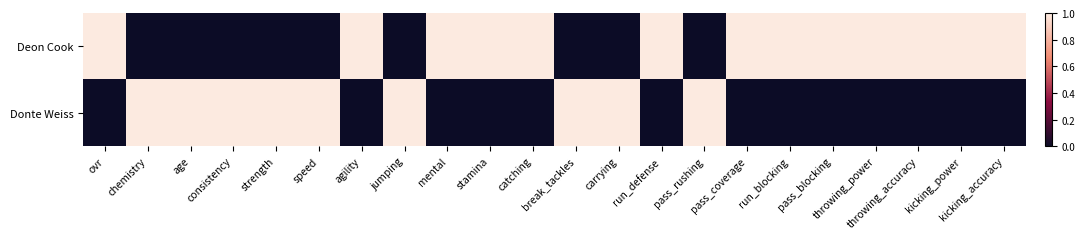

At how many categories does at least one series exceed 0?

22